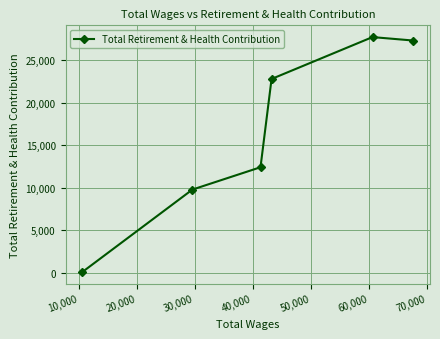

What is the greatest value displayed?

27727